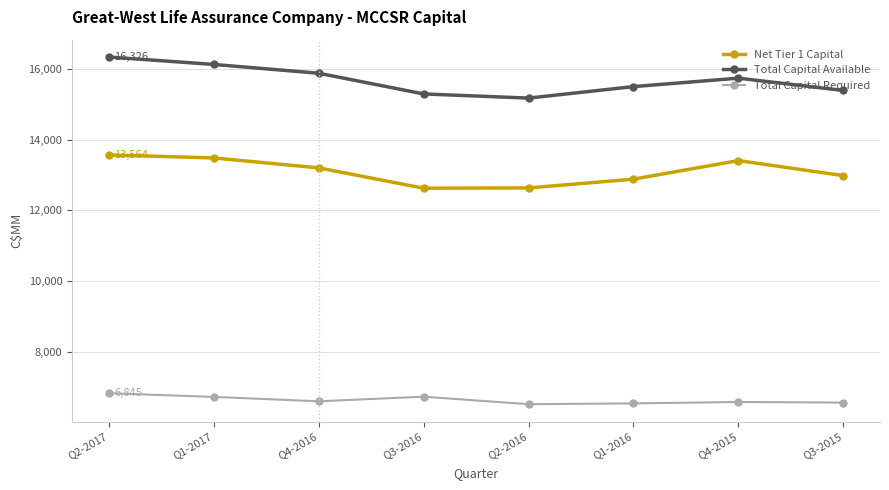

What is the difference between the highest and lowest values at Q1-2017?

9375